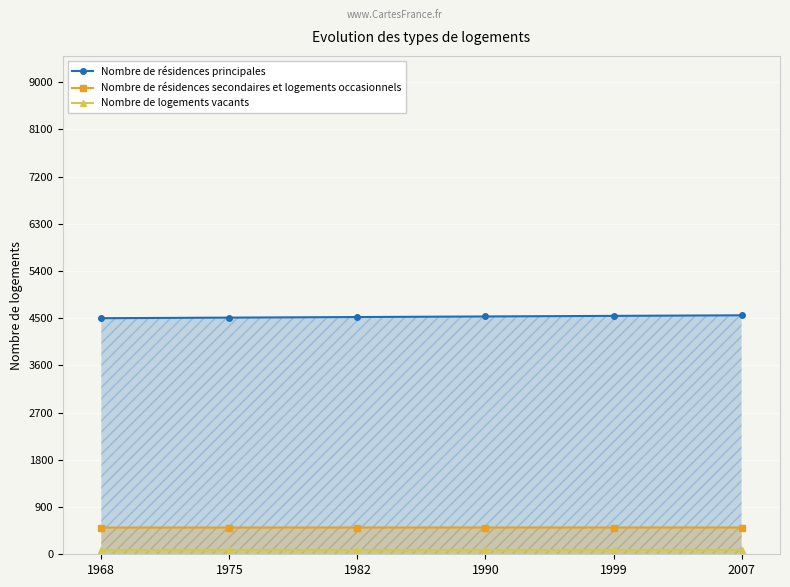

True or false: Nombre de résidences secondaires et logements occasionnels has a value of 816.3 at 2007.

False